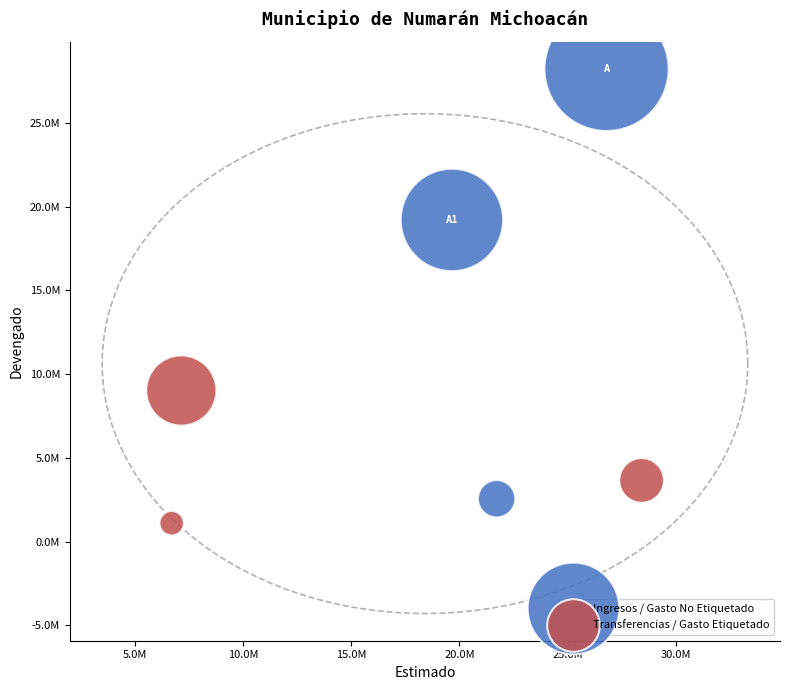

Which series contains the lowest Y value?

Transferencias / Gasto Etiquetado